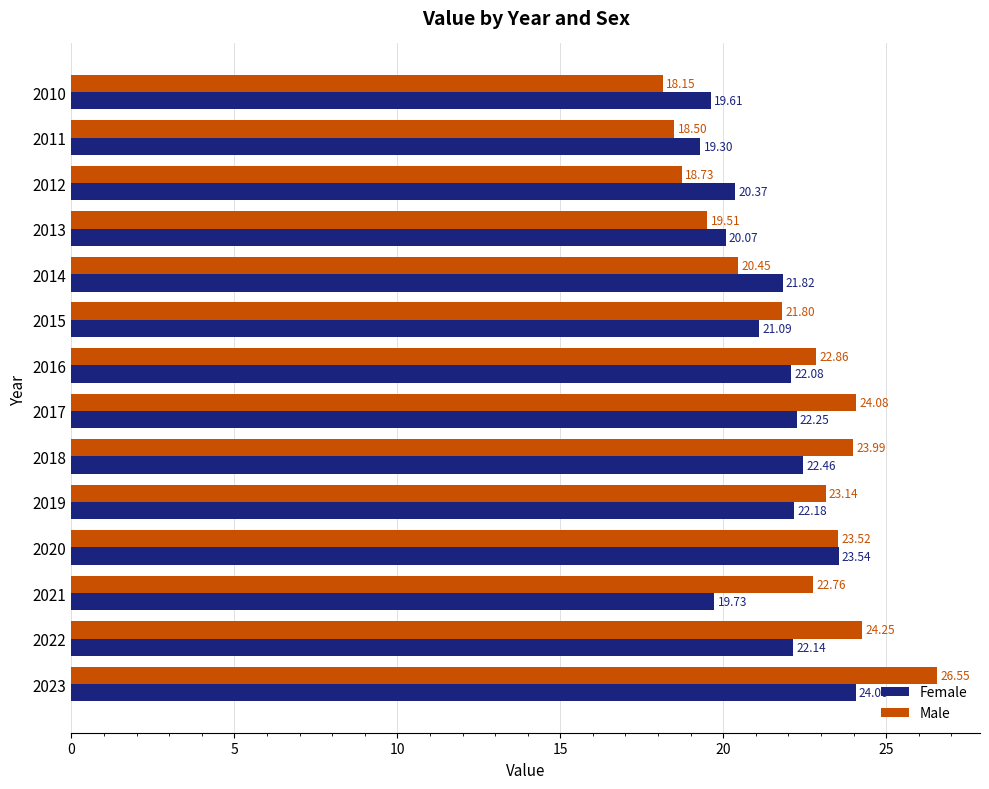

Which series has the largest total across all categories?

Male